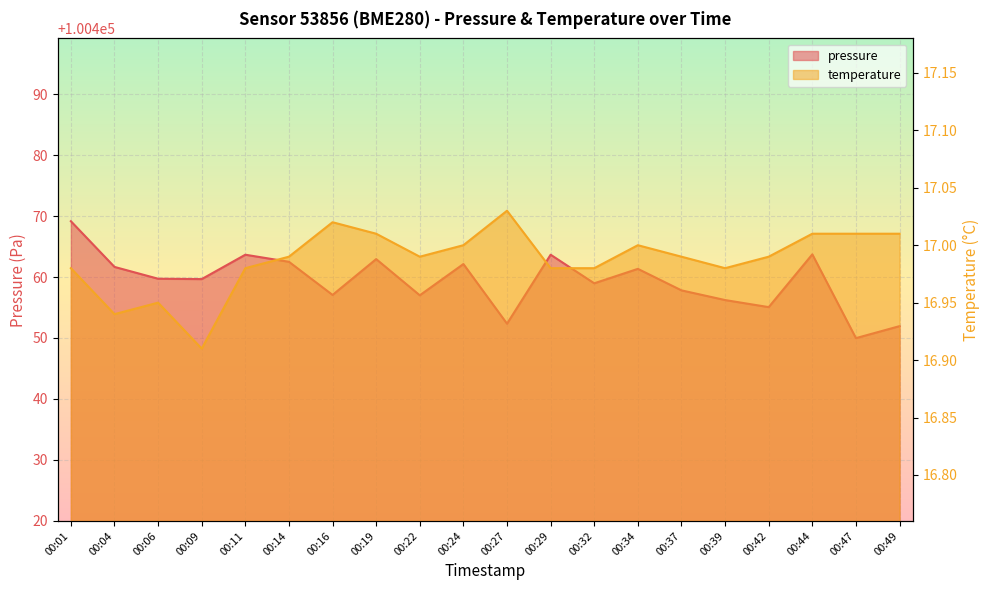

Is it true that temperature equals 5.1 at 00:42?

False